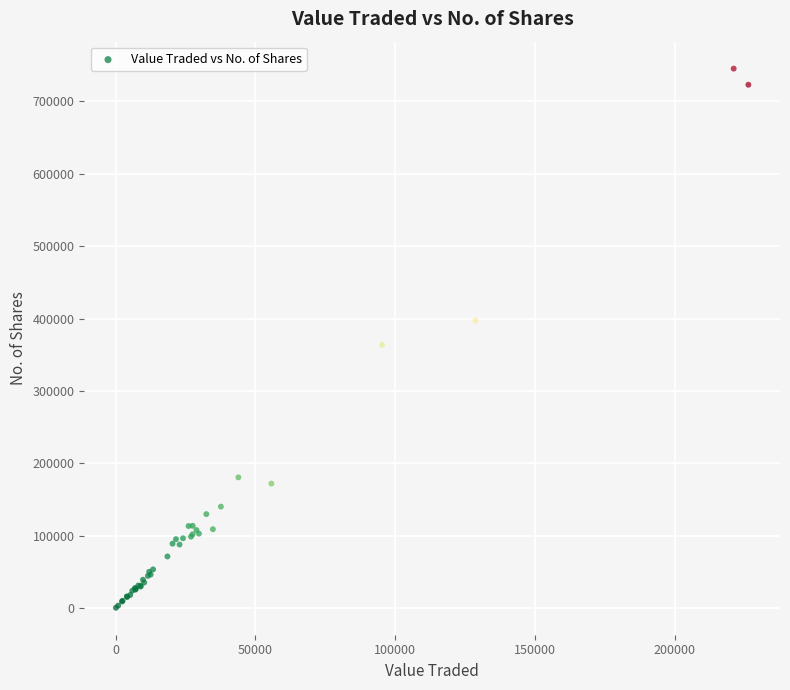

What Y value in the scatter plot is closest to 372833?

363679